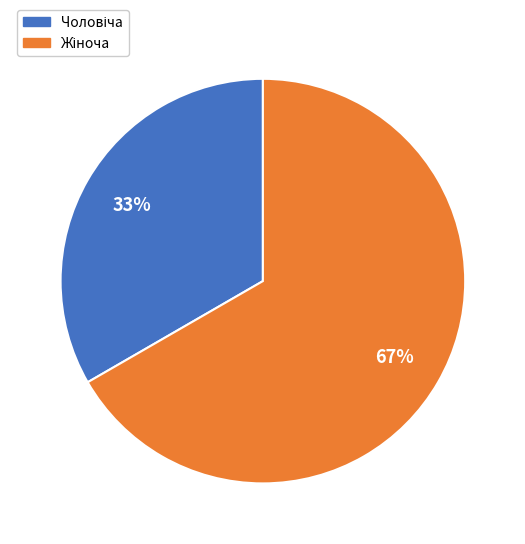

To the nearest percent, what is the average slice percentage?

50%